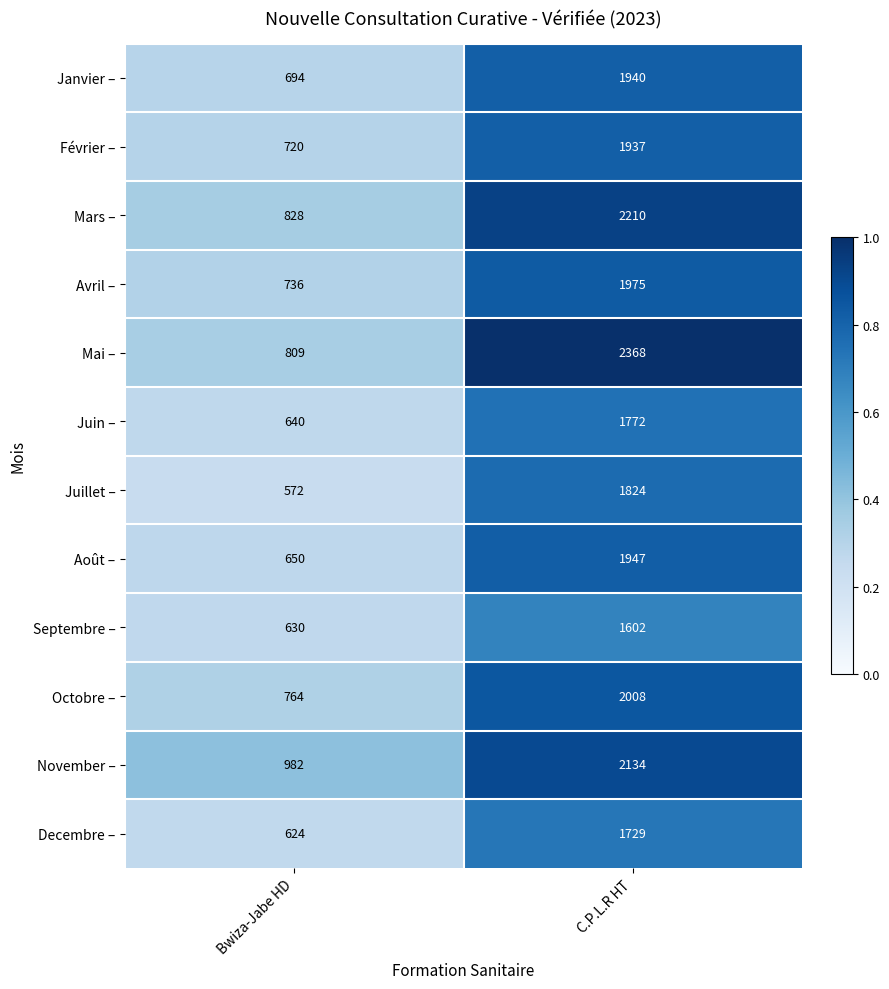

Which series has the largest total across all categories?

Mai –